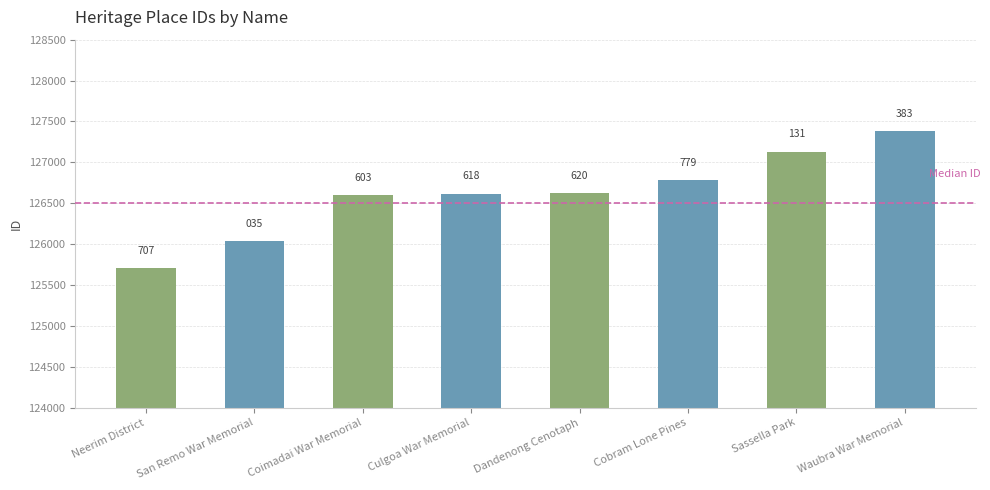

Approximately how many times larger is the value at Cobram Lone Pines compared to Culgoa War Memorial?

1.0